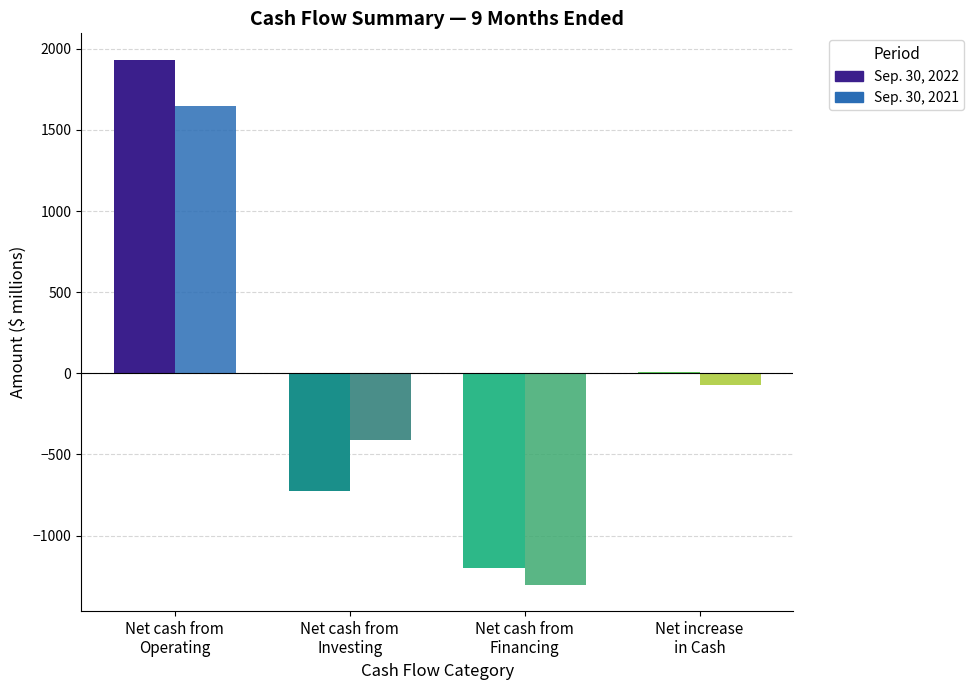

Which series has the widest spread of values?

Sep. 30, 2022